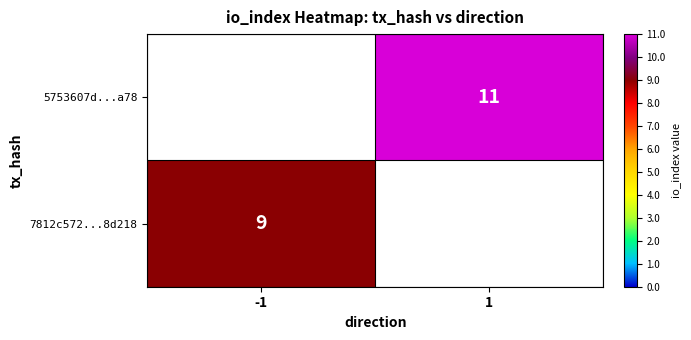

The value of 7812c572...8d218 at -1 is 9. True or false?

True